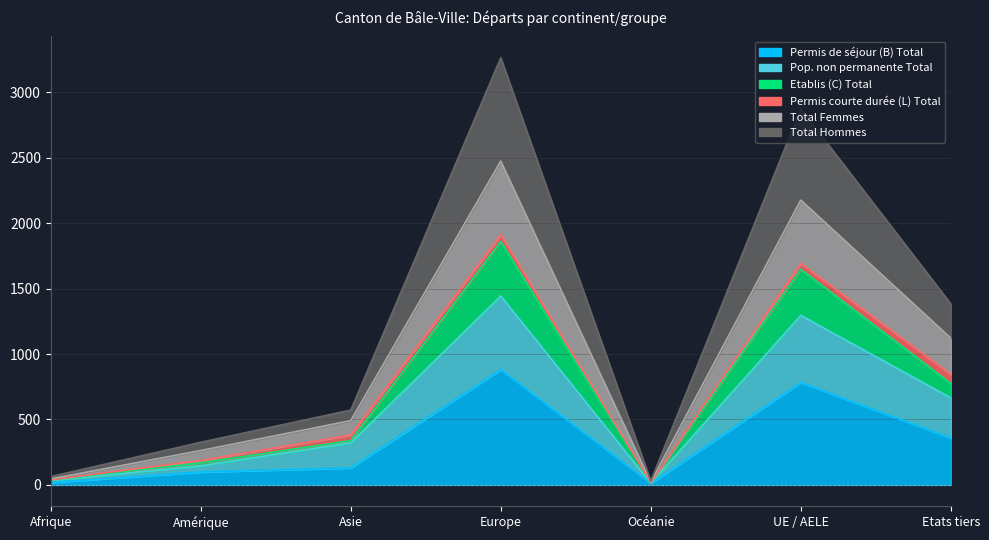

True or false: Total Hommes and Total Femmes cross at least once.

False